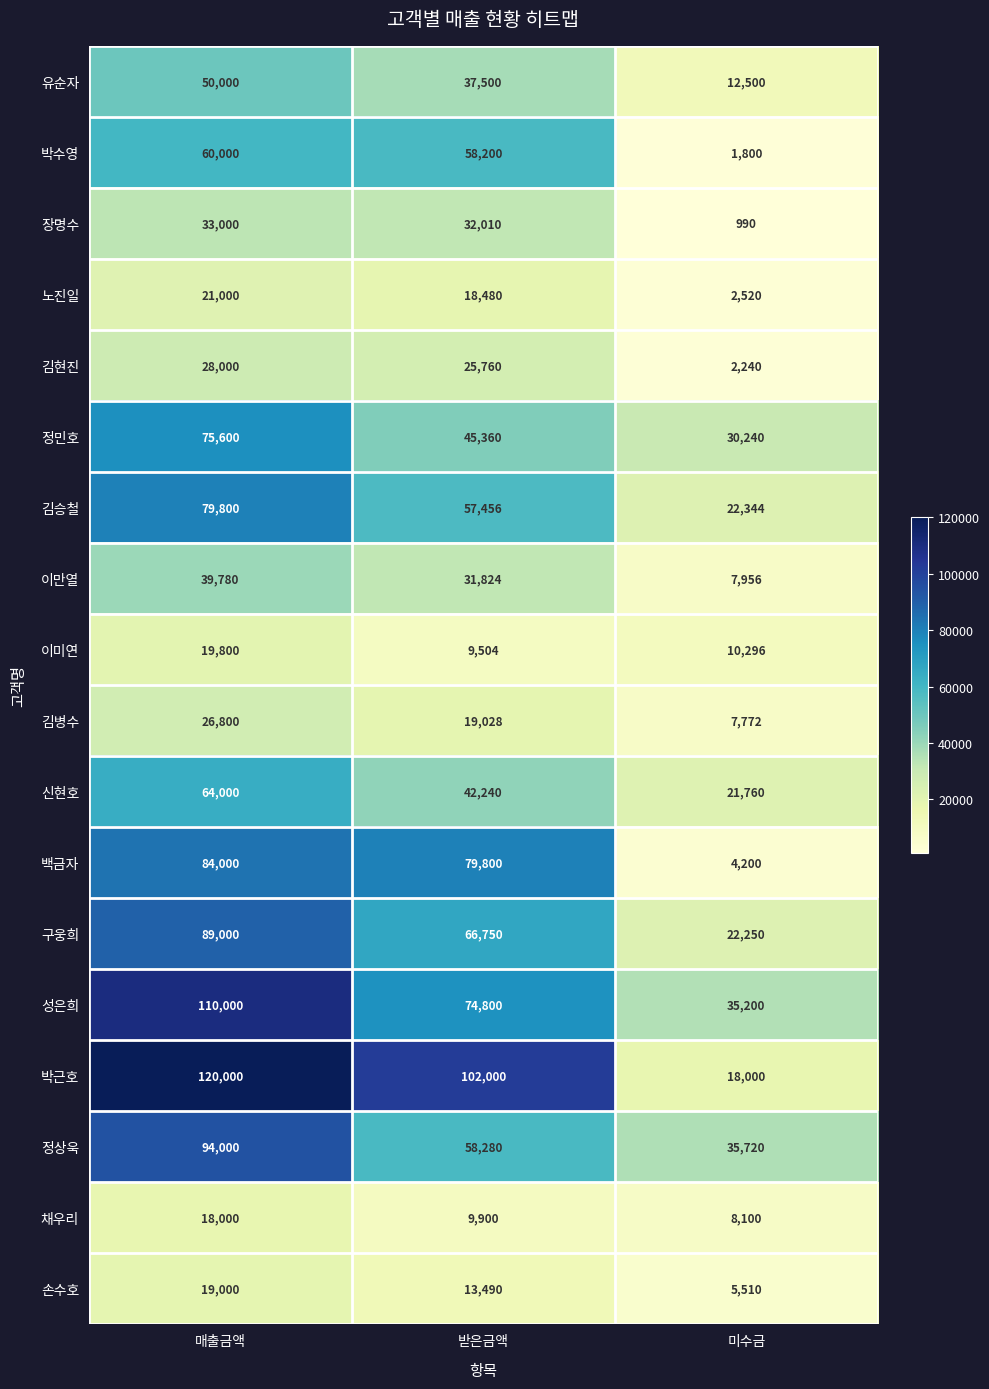

The value of 구웅희 at 미수금 is 22250. True or false?

True